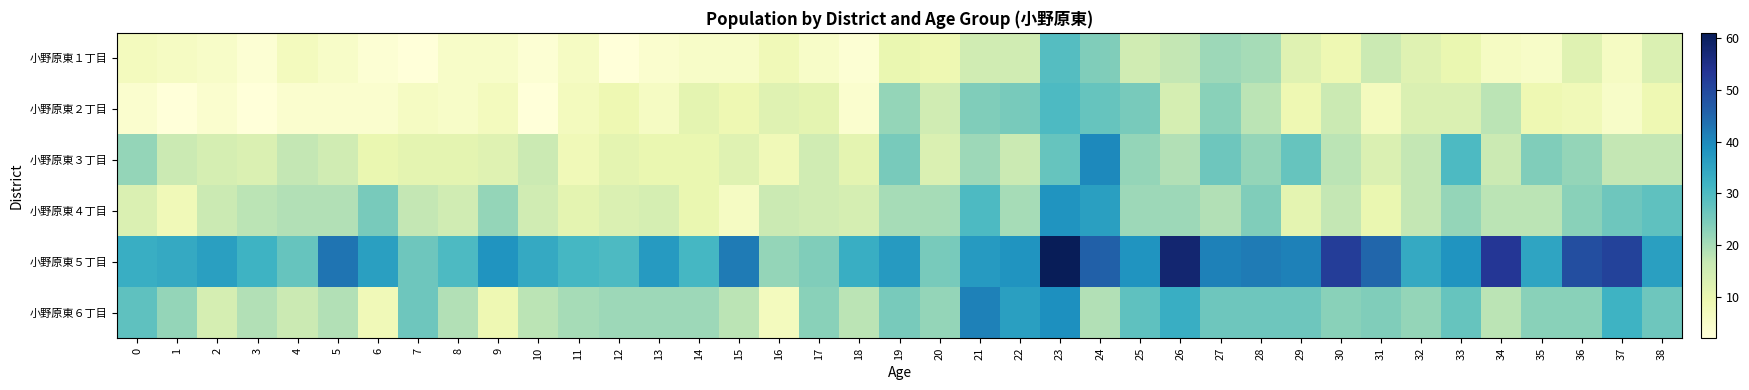

At how many categories does at least one series exceed 54?

2